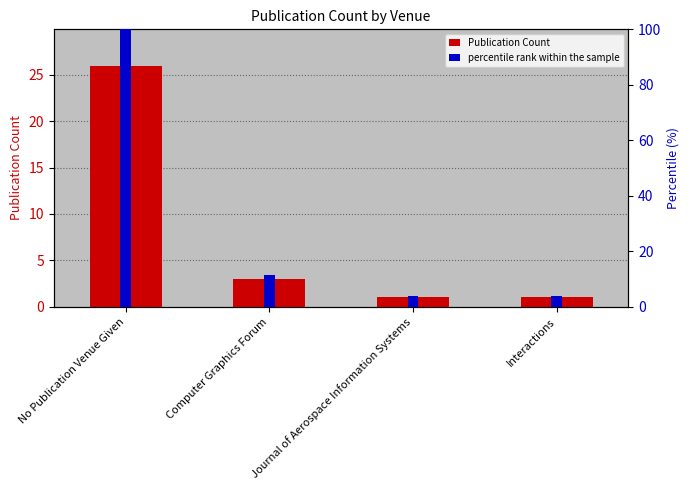

What is the average value of the percentile rank within the sample series?

29.8